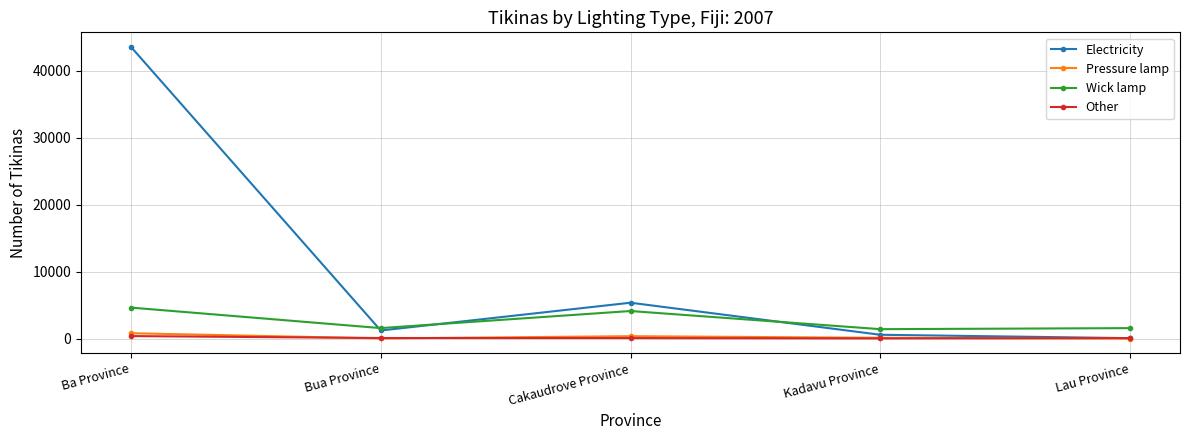

What is the difference between the second highest and minimum values in the Pressure lamp series?

352